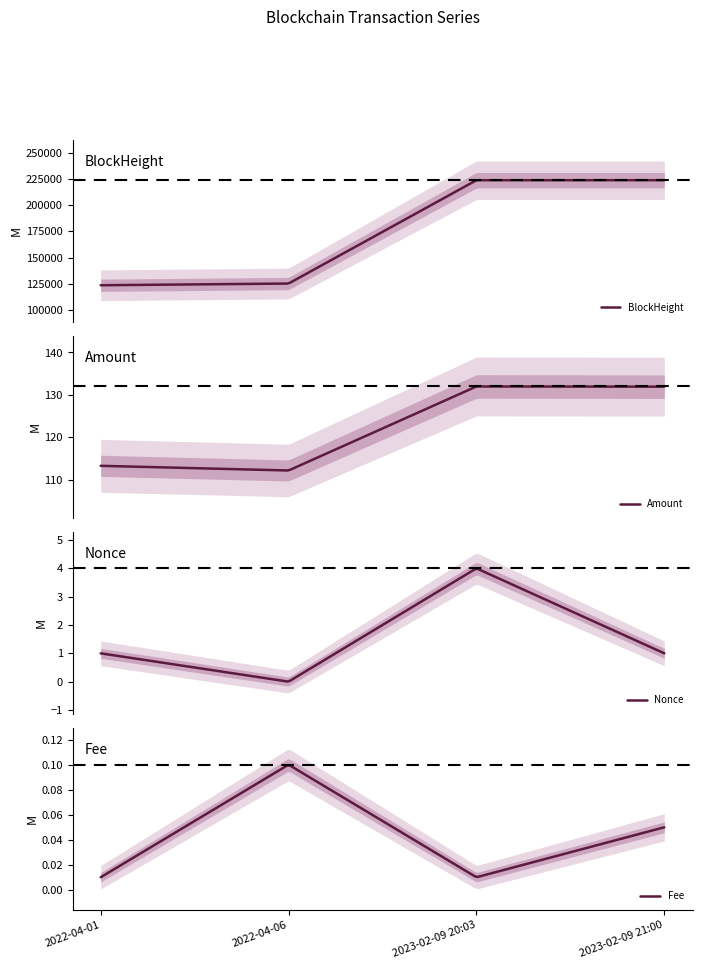

Is it true that BlockHeight equals 223904.0 at 2023-02-09 20:03?

True